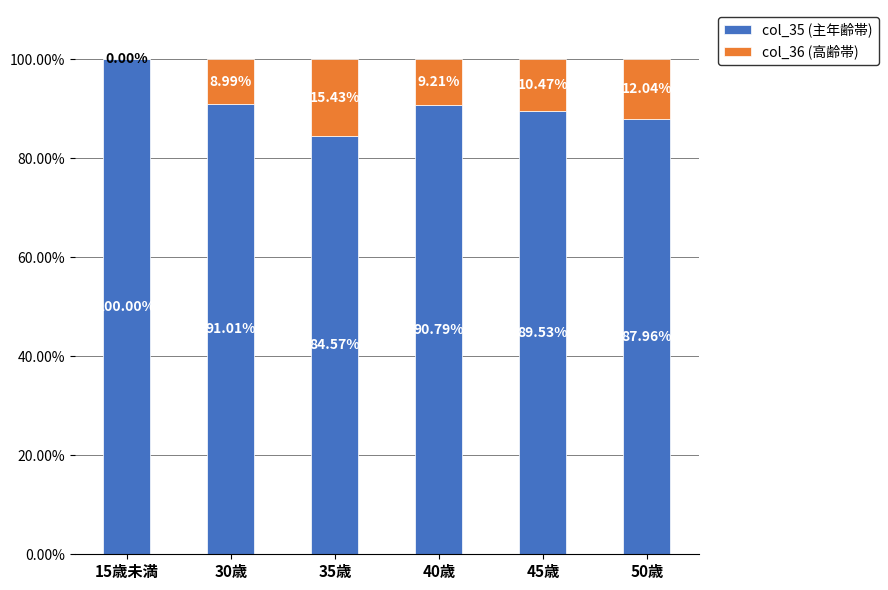

What is the total value across all series at 40歳?

100.0